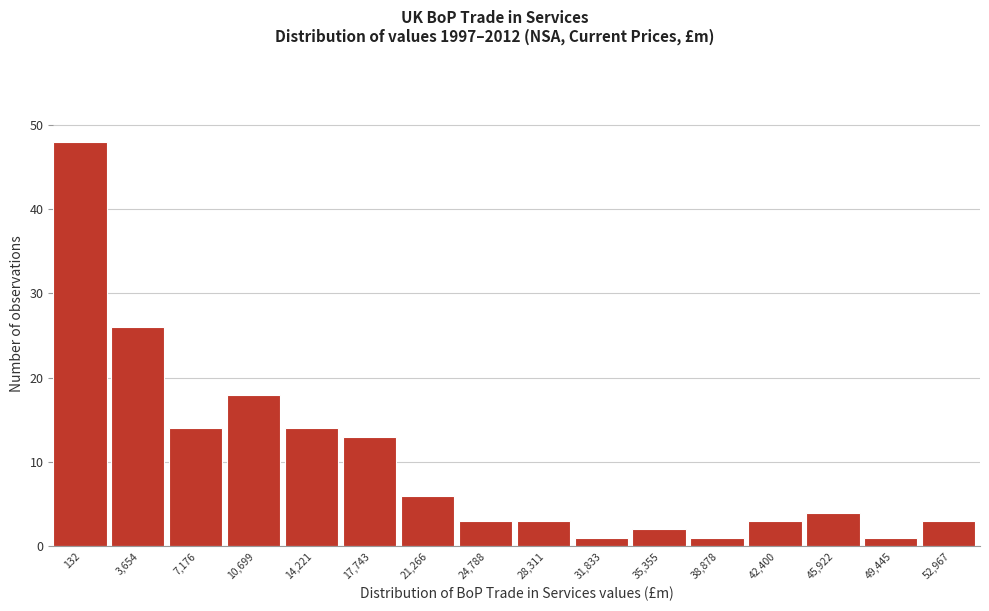

Reading left to right, list all the values displayed in this chart.

132=48	3,654=26	7,176=14	10,699=18	14,221=14	17,743=13	21,266=6	24,788=3	28,311=3	31,833=1	35,355=2	38,878=1	42,400=3	45,922=4	49,445=1	52,967=3